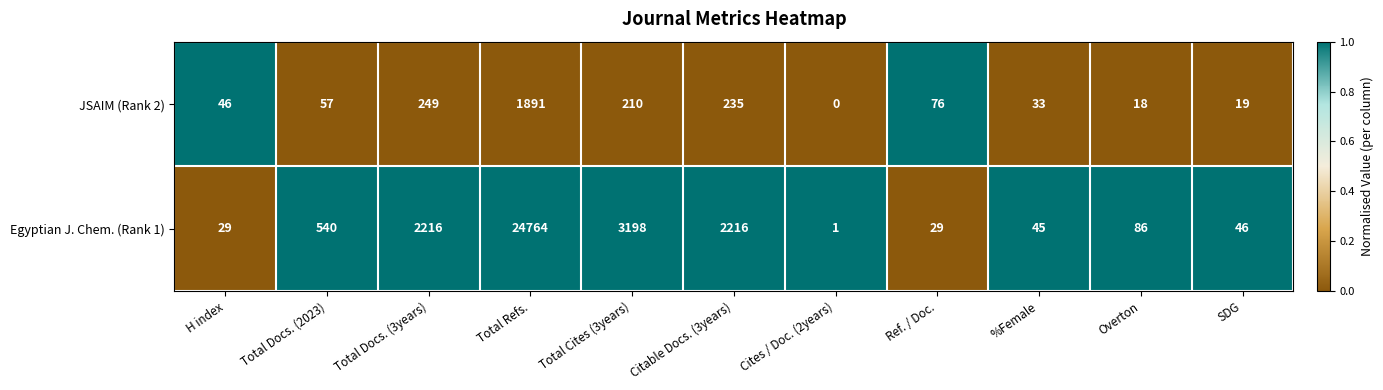

The value of JSAIM (Rank 2) at Total Docs. (2023) is 100. True or false?

False